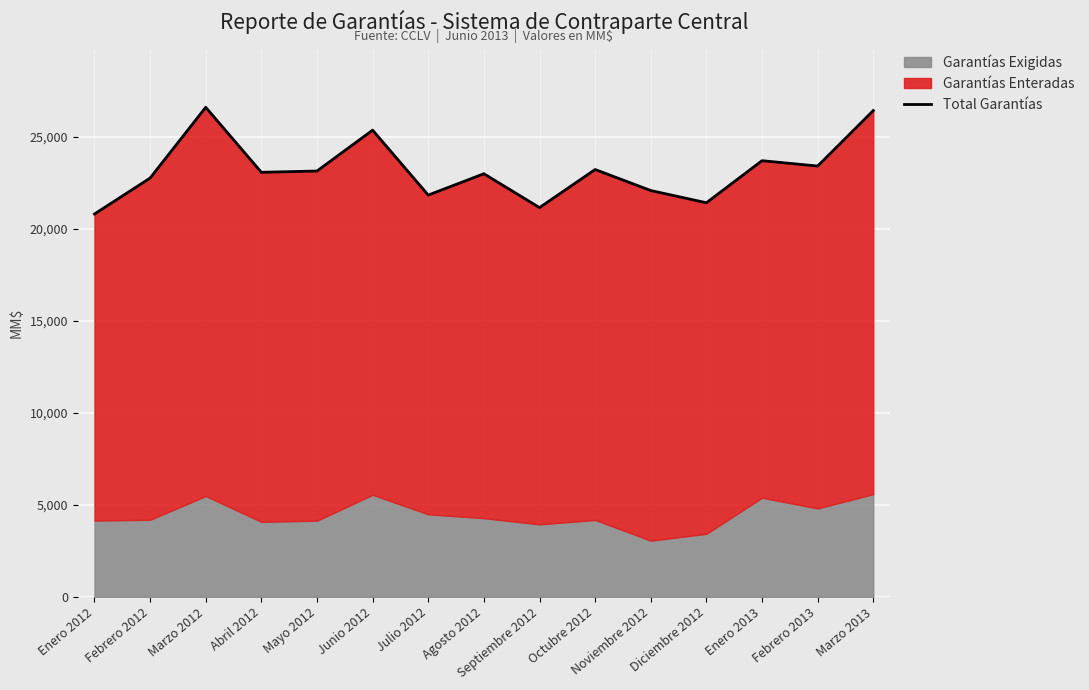

How many lines are shown in the chart?

1